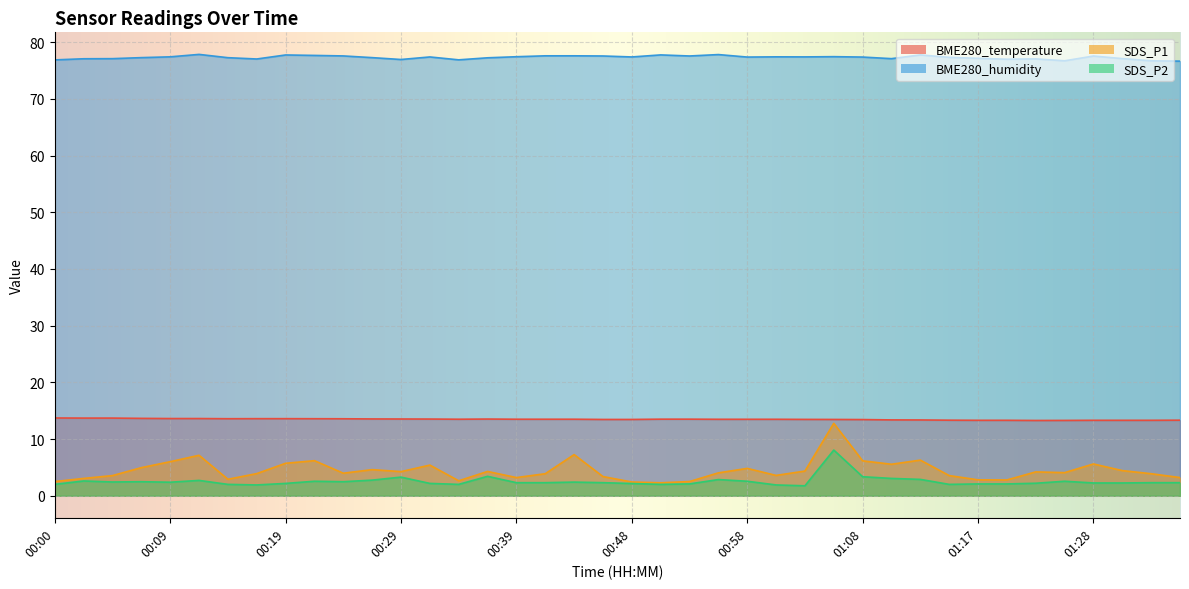

The SDS_P2 series shows 2.3 at 00:41. True or false?

True